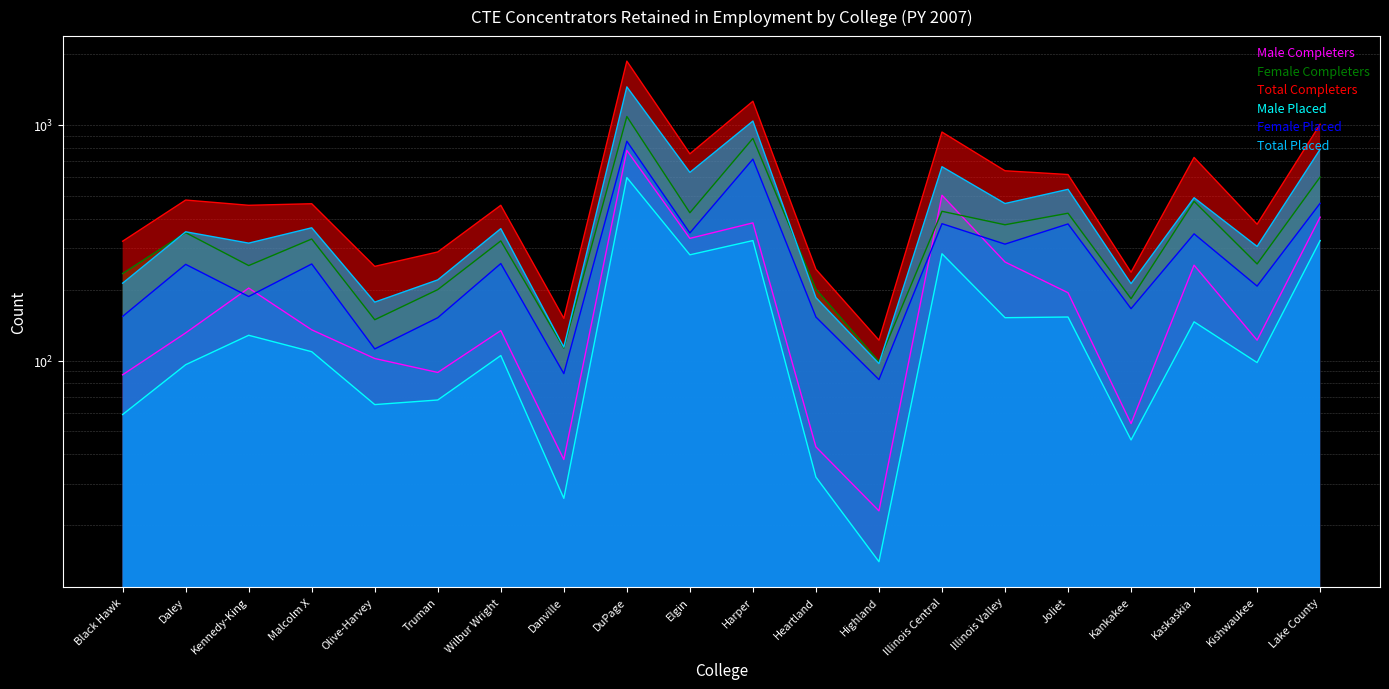

At how many categories does at least one series exceed 642?

6